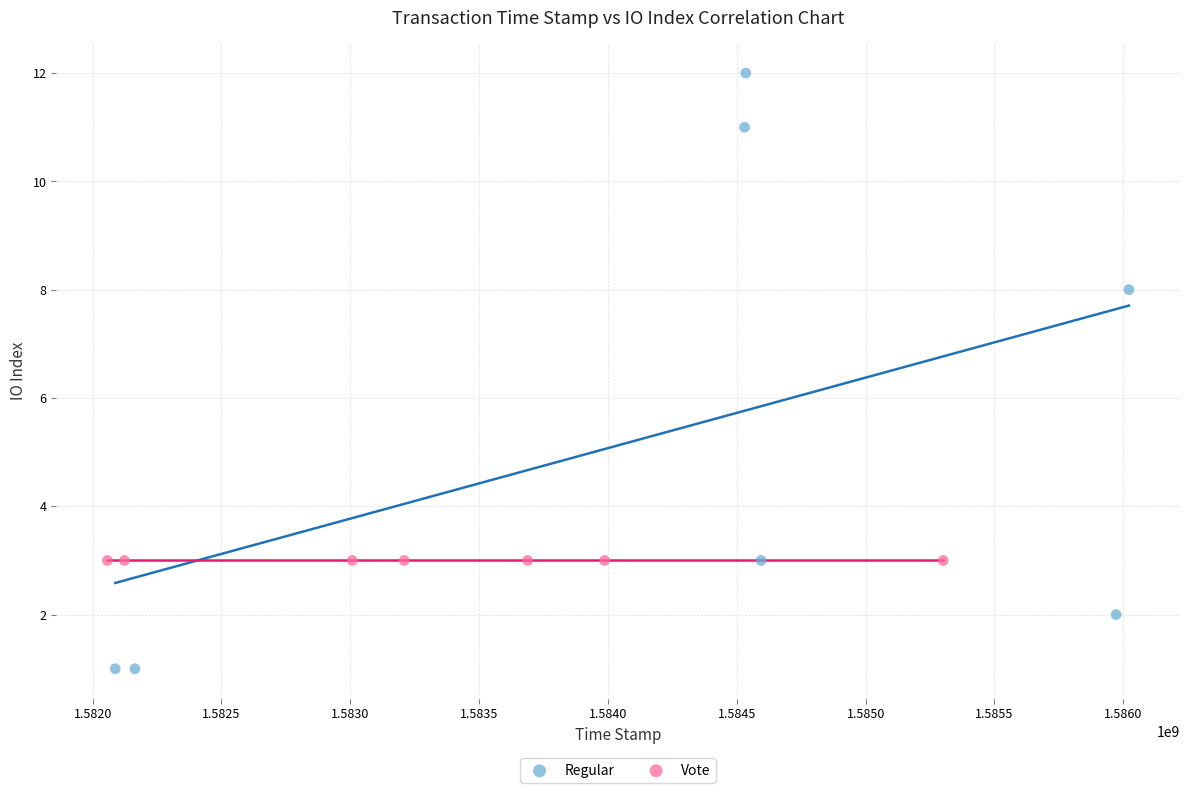

Which series reaches the maximum Y coordinate?

Regular